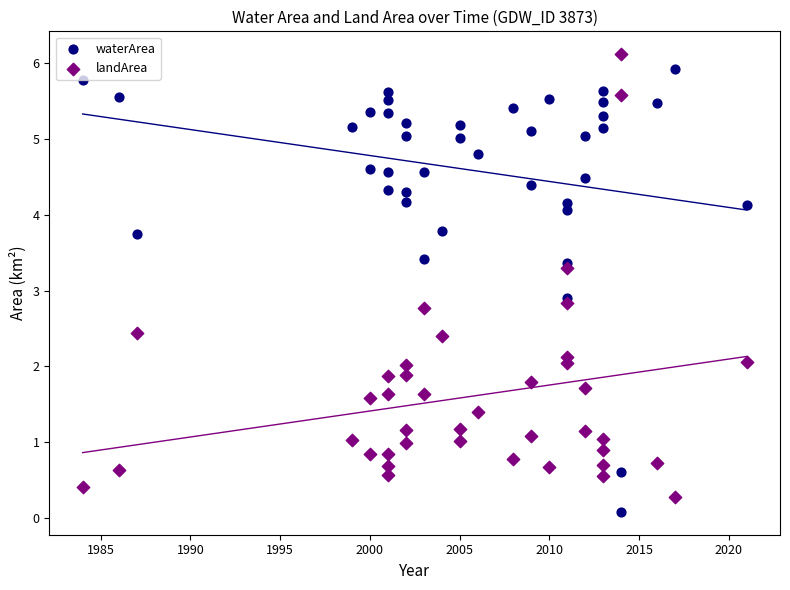

What are all the series names shown in the legend?

waterArea, landArea